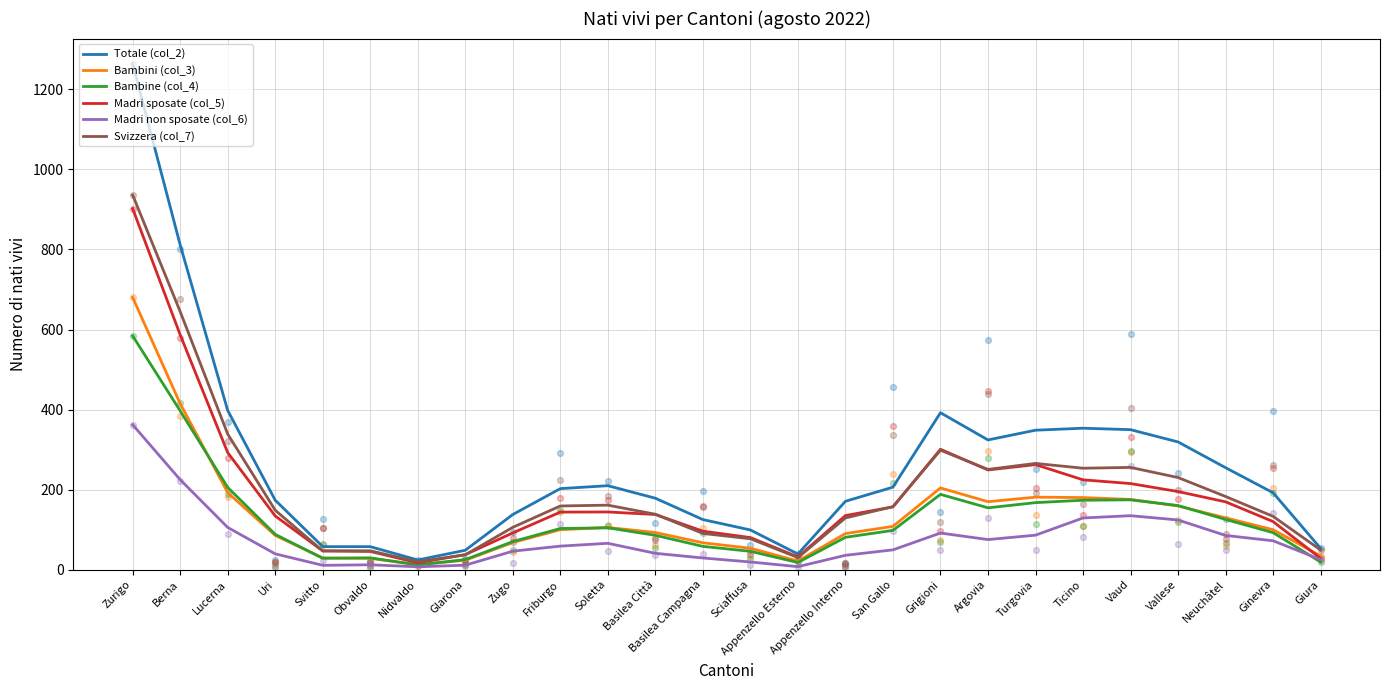

What are all the series names shown in the legend?

Totale (col_2), Bambini (col_3), Bambine (col_4), Madri sposate (col_5), Madri non sposate (col_6), Svizzera (col_7)